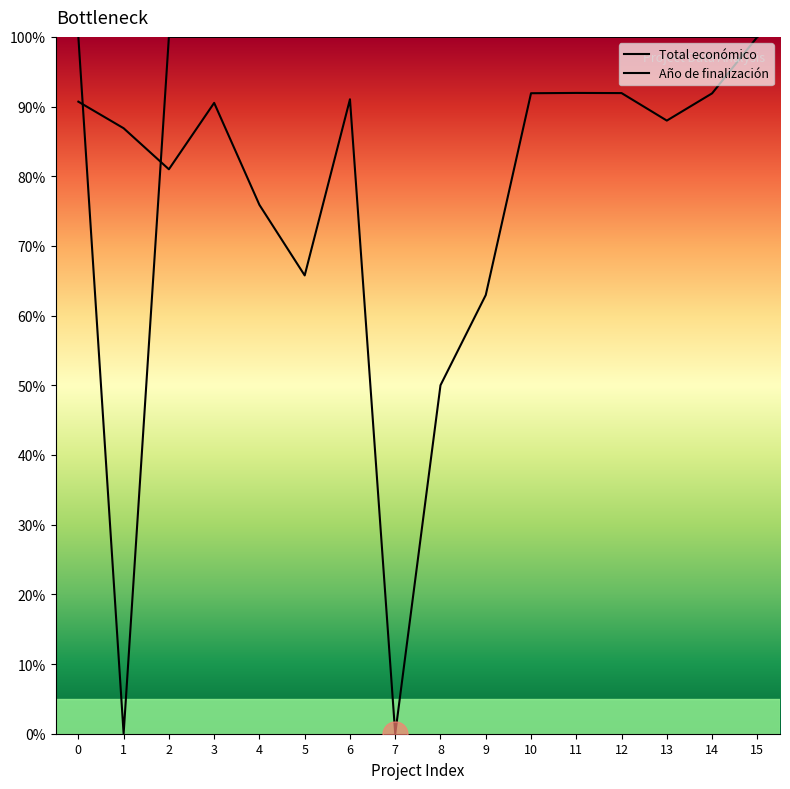

Does the chart have visible grid lines?

No